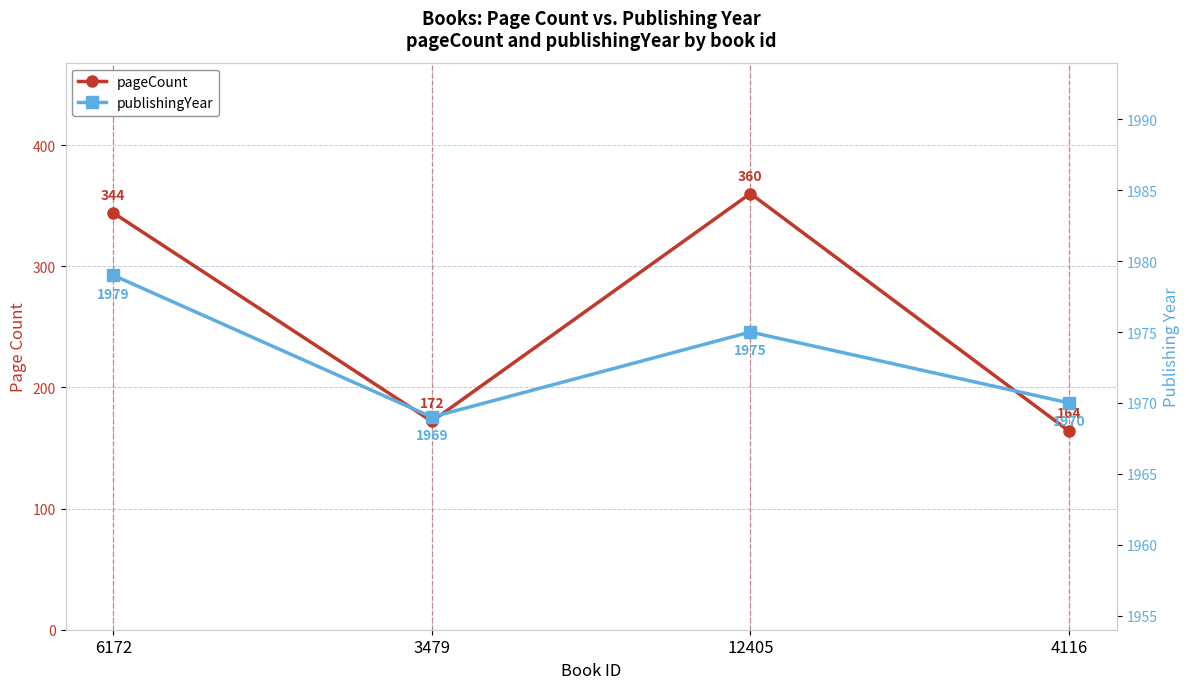

What is the sum of the publishingYear values at 3479 and 12405?

3944